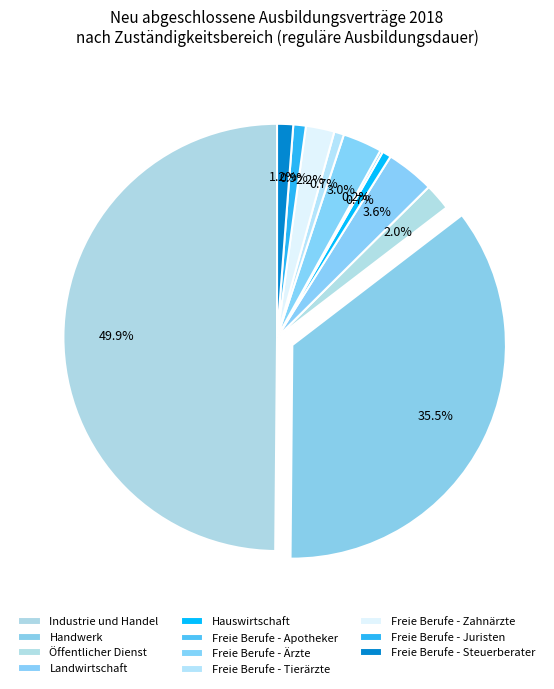

What is the total percentage of Handwerk and Freie Berufe - Ärzte?

38.5%